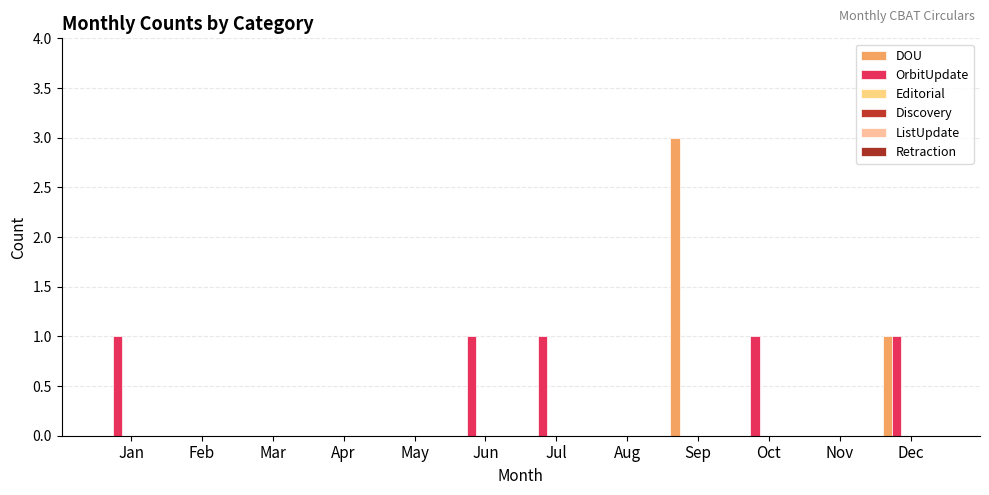

Are the bars horizontal?

No